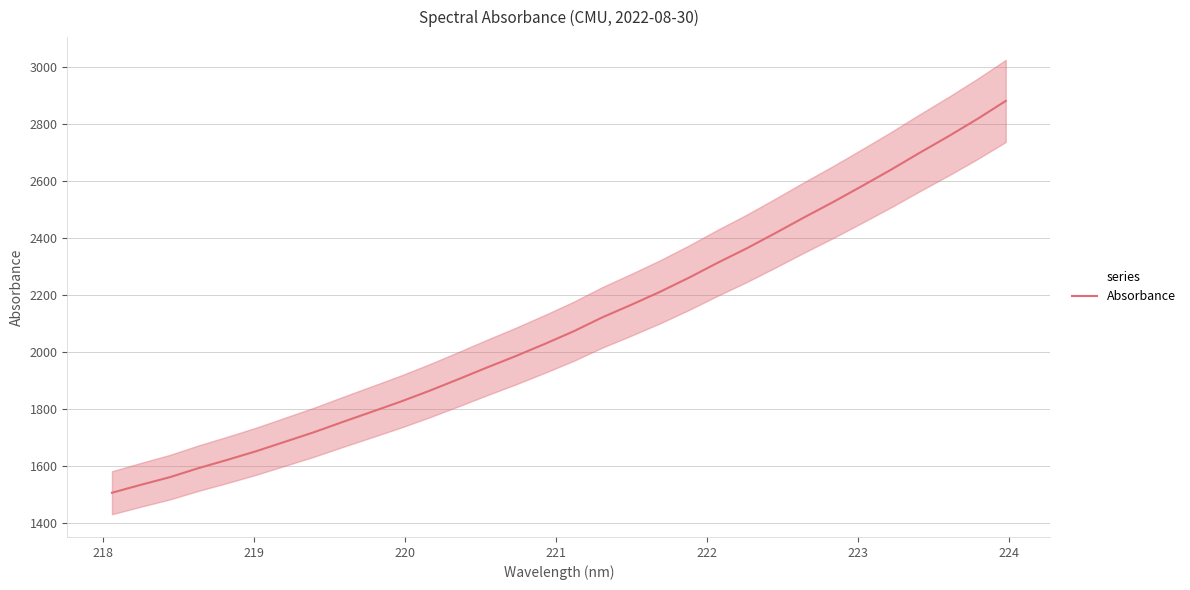

What is the maximum value for Absorbance?

2880.7